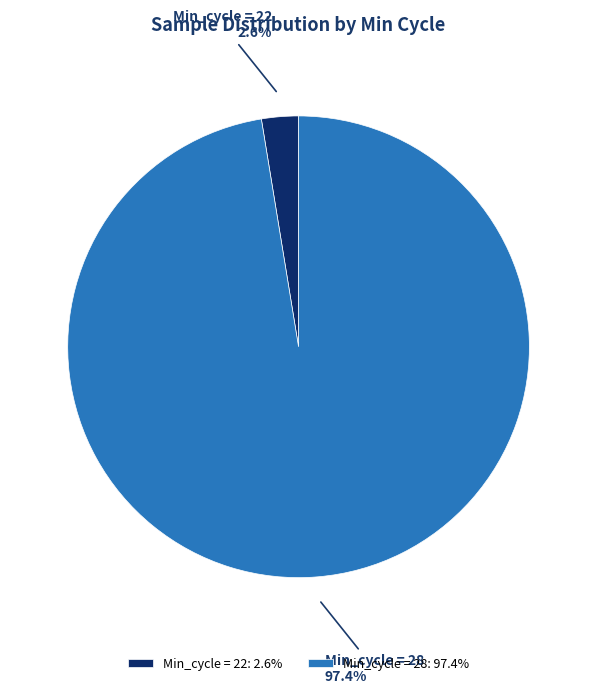

What percentage do Min_cycle = 22 and Min_cycle = 28 together represent?

100.0%